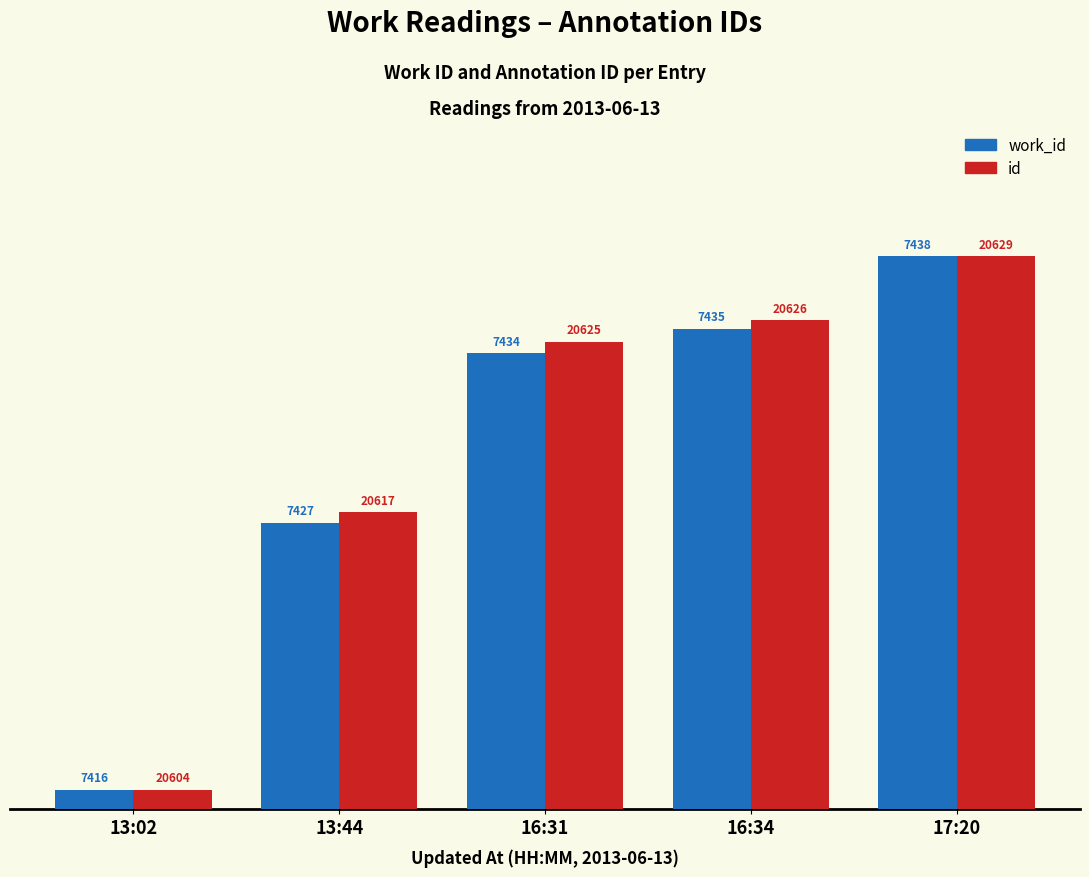

What are all the series names shown in the legend?

work_id, id